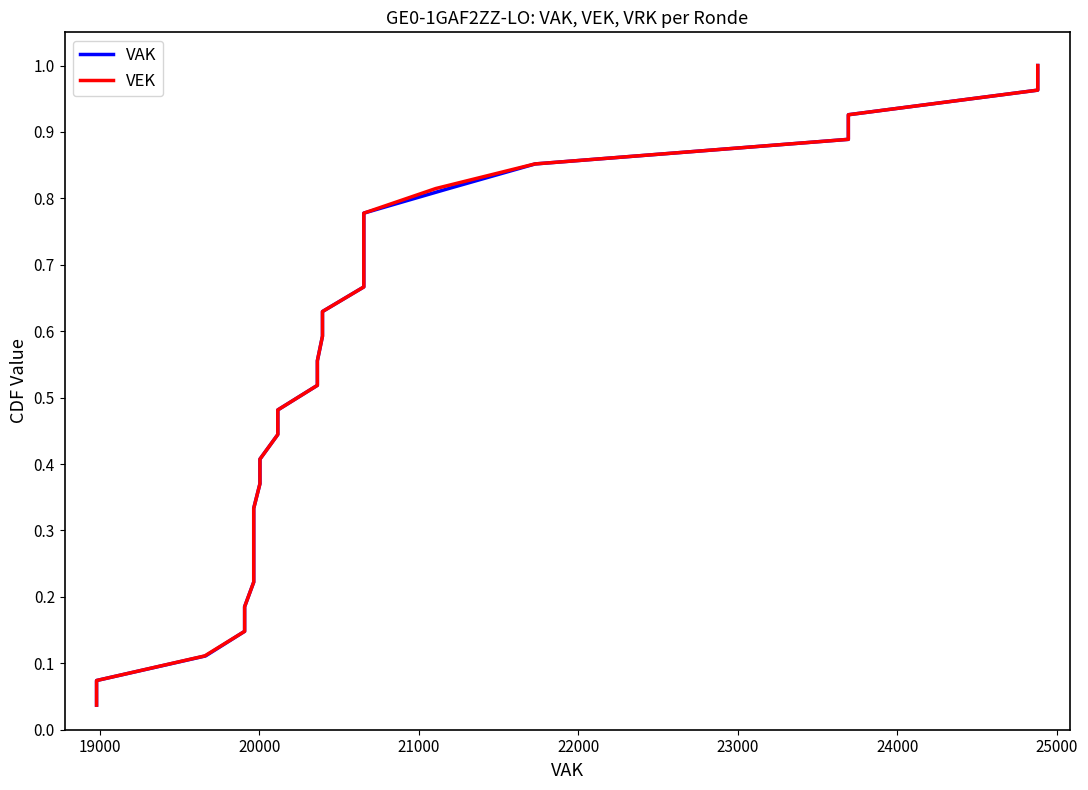

At how many categories does at least one series exceed 0?

27